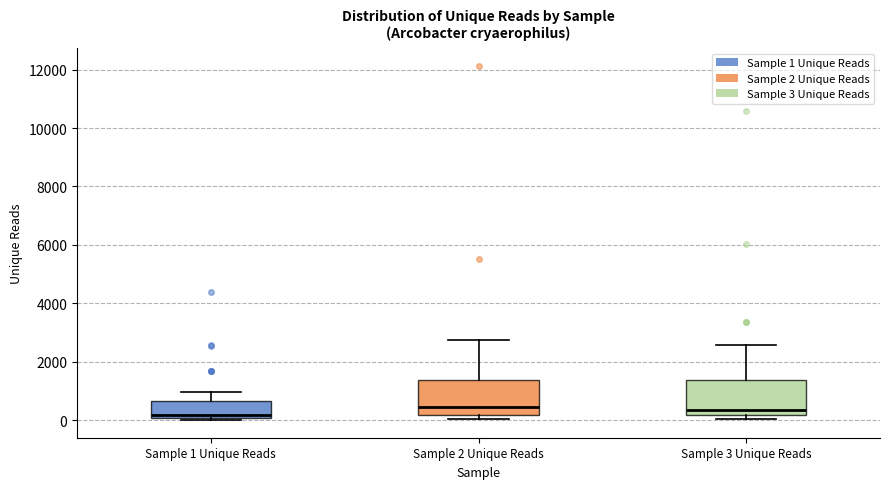

Reading left to right, read every box against the y-axis: the position of its median line, the range the box covers, and the ends of its whiskers. The values are not printed on the chart, so give them approximately, as read against the axis.

Sample 1 Unique Reads: median 200, box 0 to 600, whiskers 0 (just below the box's lower edge) to 1000
Sample 2 Unique Reads: median 400, box 200 to 1400, whiskers 0 to 2800
Sample 3 Unique Reads: median 400, box 200 to 1400, whiskers 0 to 2600